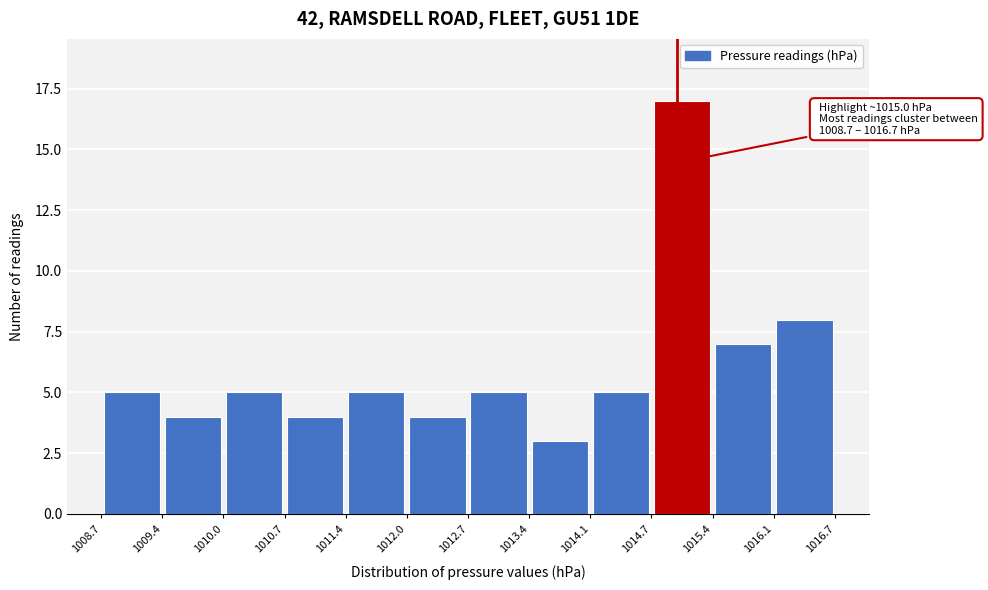

Which range on the x-axis has the tallest bar?

1014.7 to 1015.4